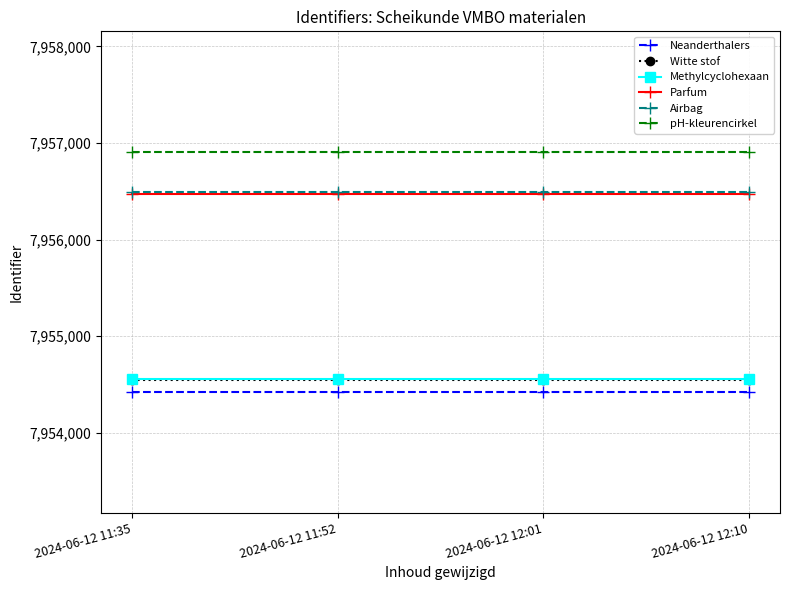

What is the spread (max minus min) of values at 2024-06-12 11:52?

2492